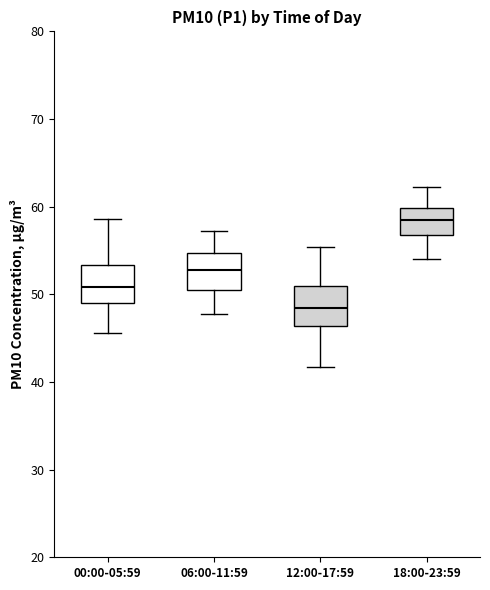

Reading left to right, transcribe this box plot: for each box, give where its median line is, the range the box spans, and where its two whiskers end, as read against the y-axis. The values are not printed on the chart, so give them approximately, as read against the axis.

00:00-05:59: median 51, box 49 to 53, whiskers 46 to 59
06:00-11:59: median 53, box 50 to 55, whiskers 48 to 57
12:00-17:59: median 48, box 46 to 51, whiskers 42 to 55
18:00-23:59: median 58, box 57 to 60, whiskers 54 to 62